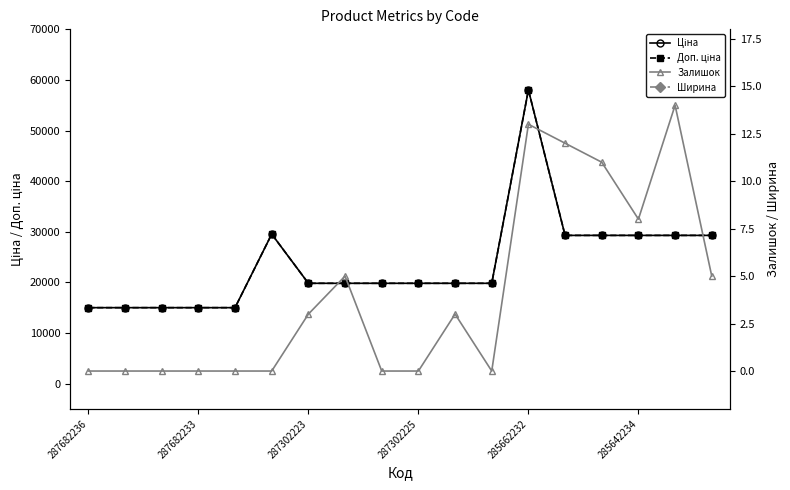

The value of Залишок at 285662232 is 22.7. True or false?

False